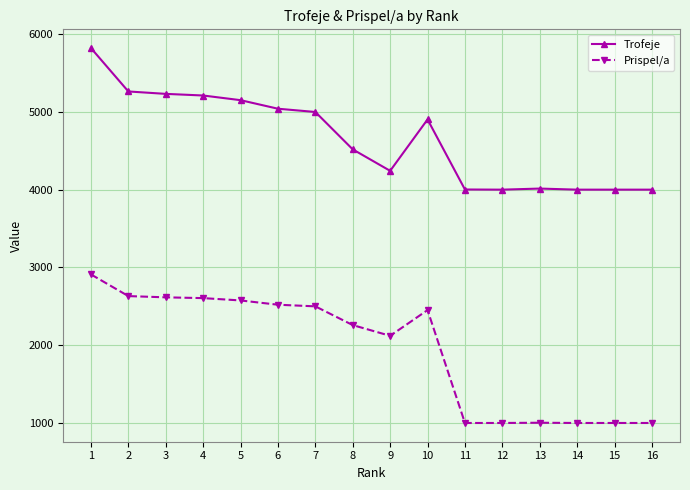

Does the chart have visible grid lines?

Yes